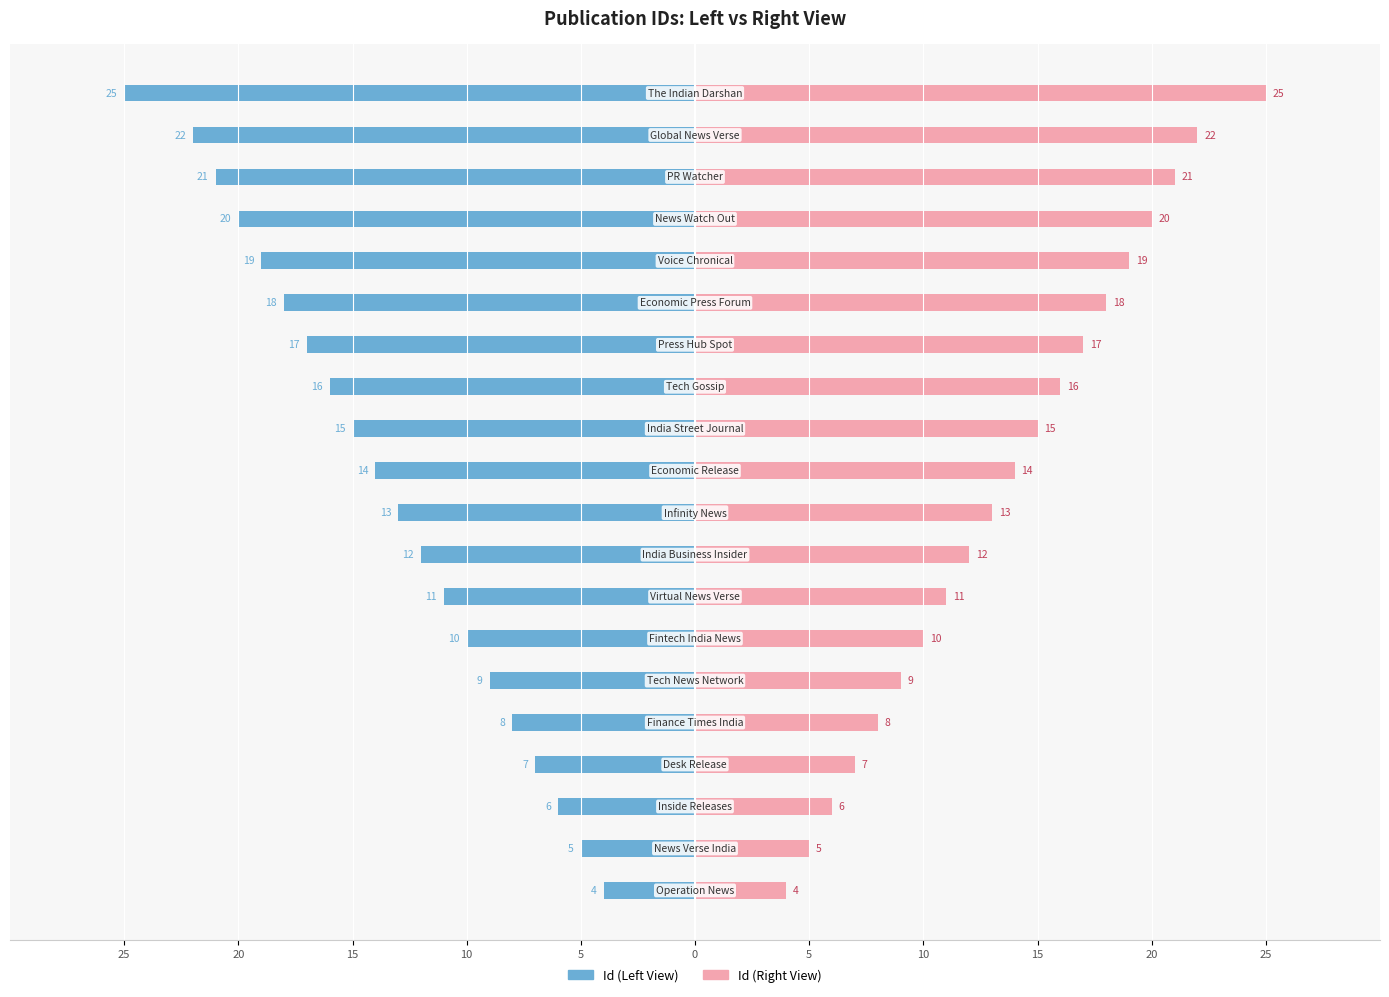

Is it true that Id (Right View) equals 11 at 10?

True